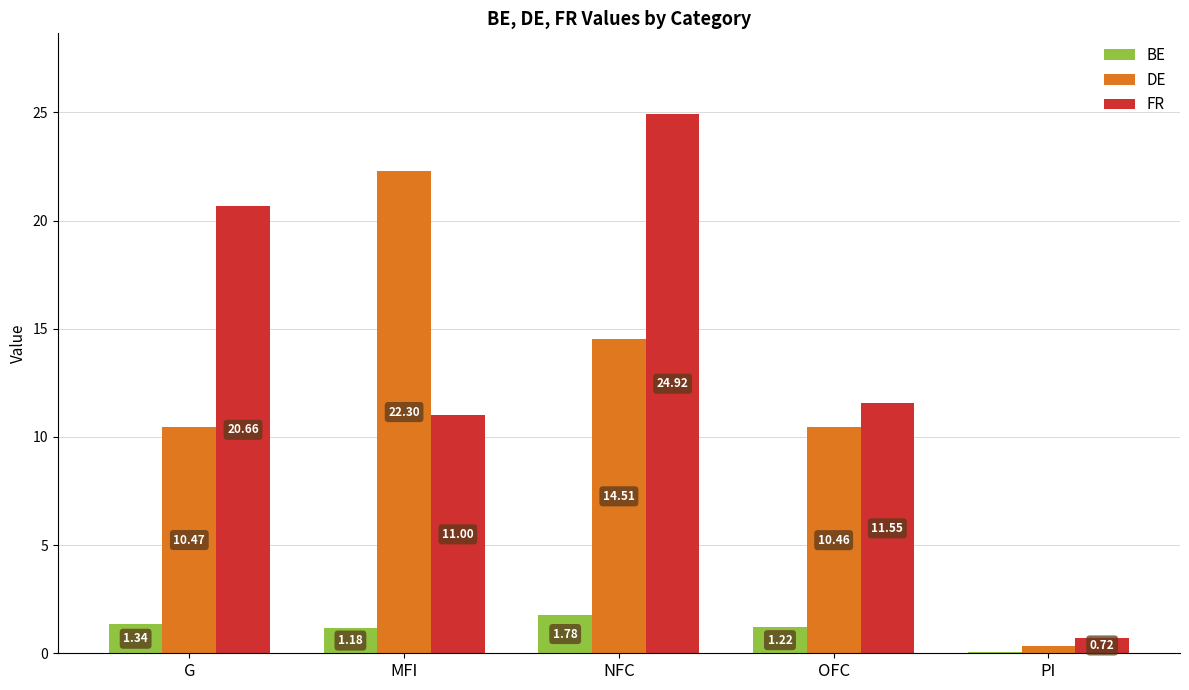

What is the total value across all series at NFC?

41.2